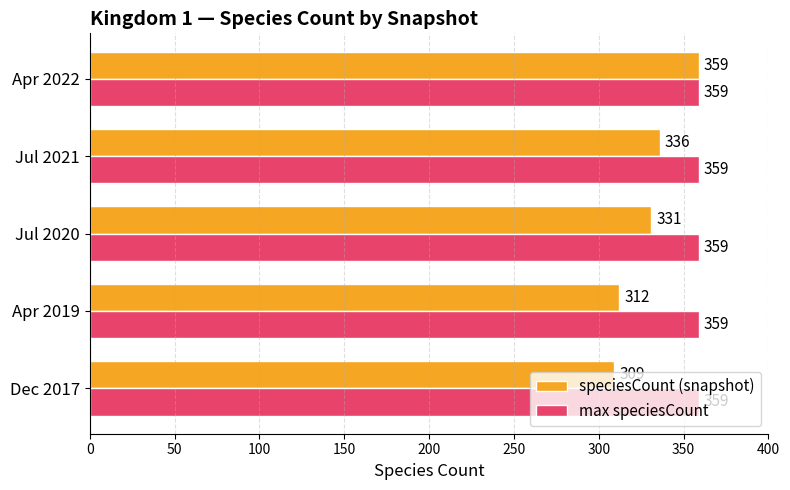

What is the difference between the maximum and minimum values in the speciesCount (snapshot) series?

50